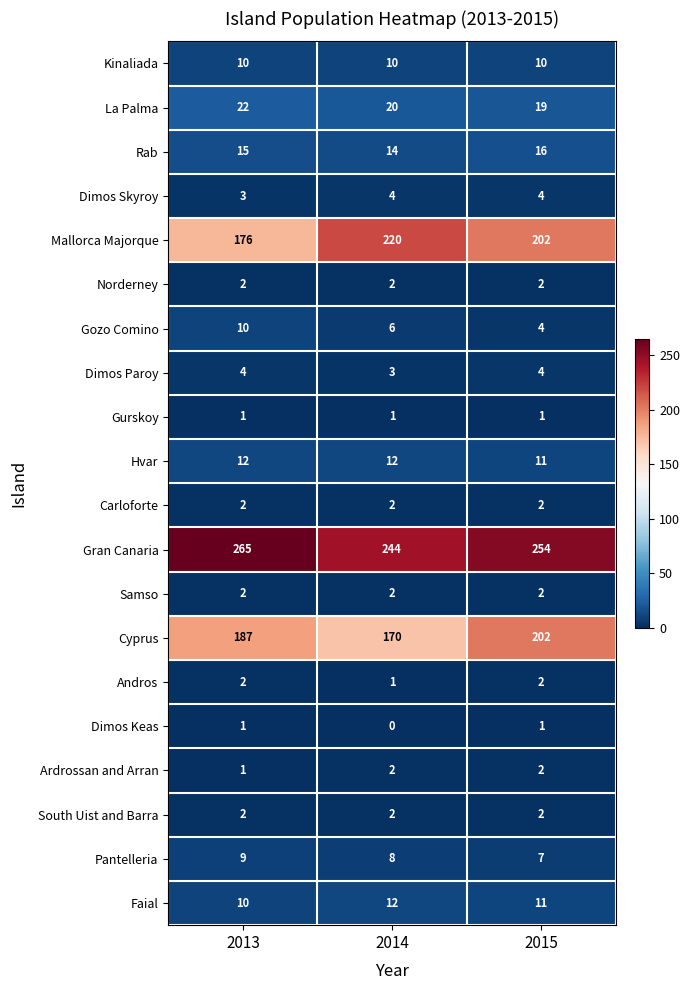

What is the spread (max minus min) of values at 2013?

264